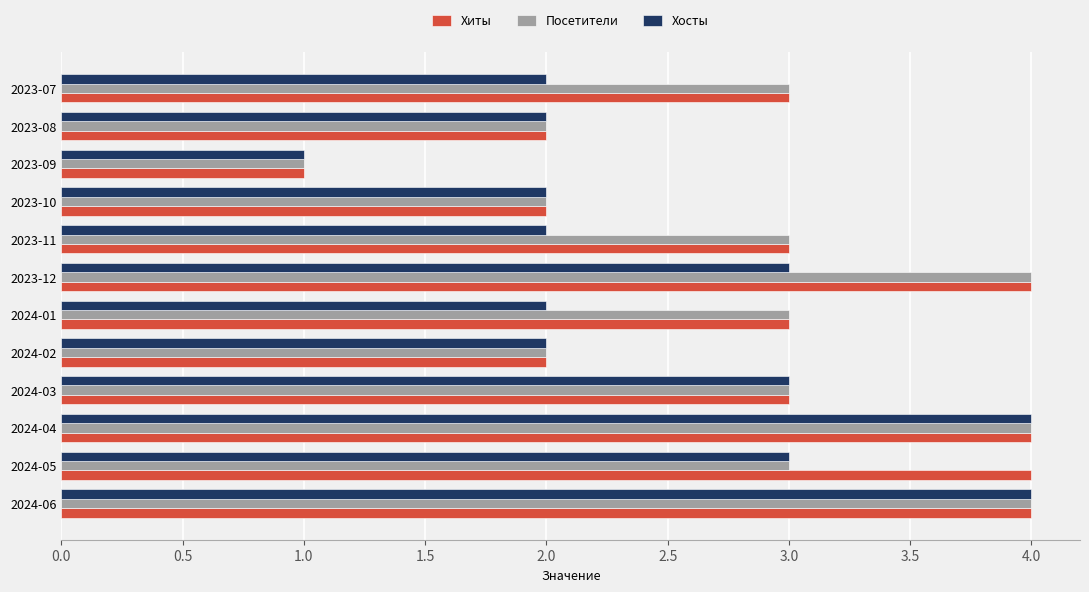

Which series has the largest total across all categories?

Хиты